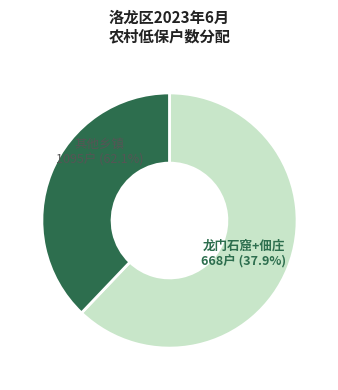

Which slice is the largest?

龙门石窟街道